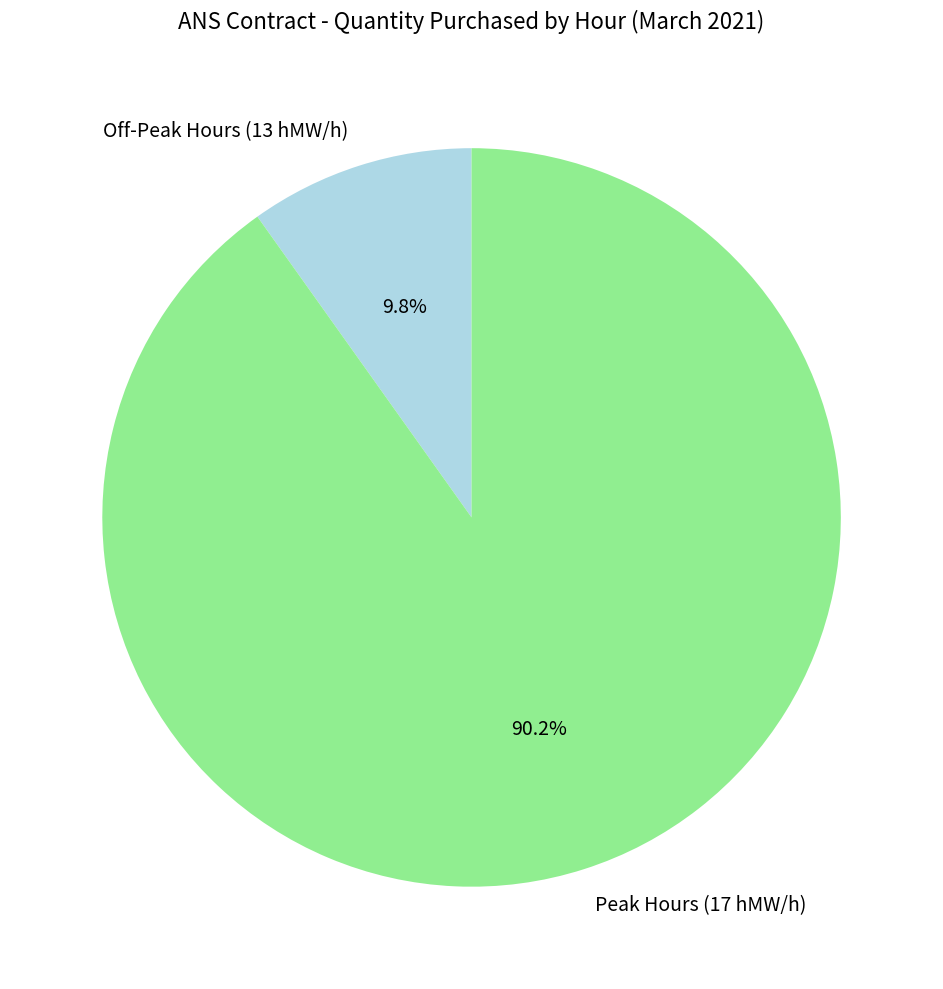

Is there any slice that represents more than half of the pie?

Yes